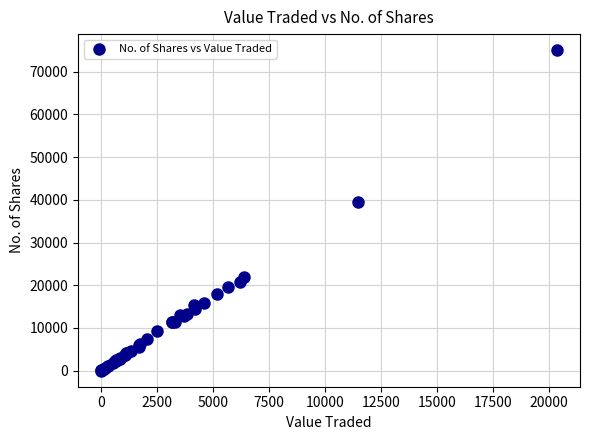

What Y value in the scatter plot is closest to 37516?

39556